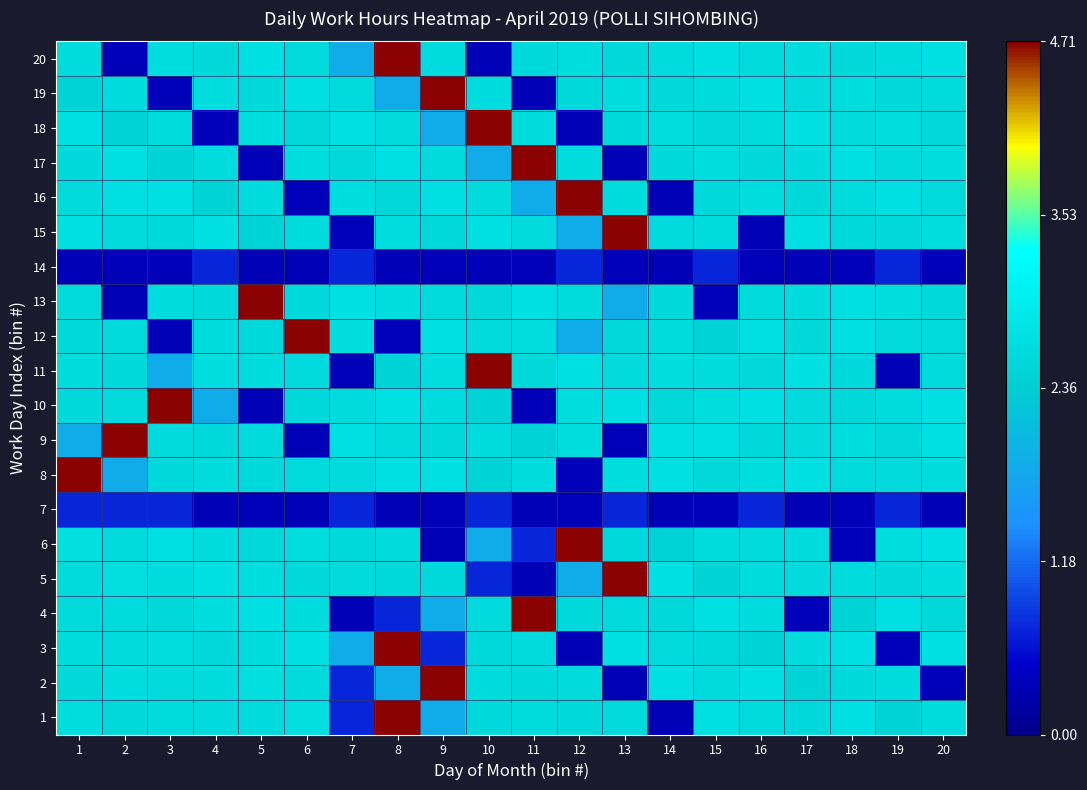

List the series in order of their peak value, lowest first.

7, 14, 1, 2, 3, 4, 5, 6, 8, 9, 10, 11, 12, 13, 15, 16, 17, 18, 19, 20